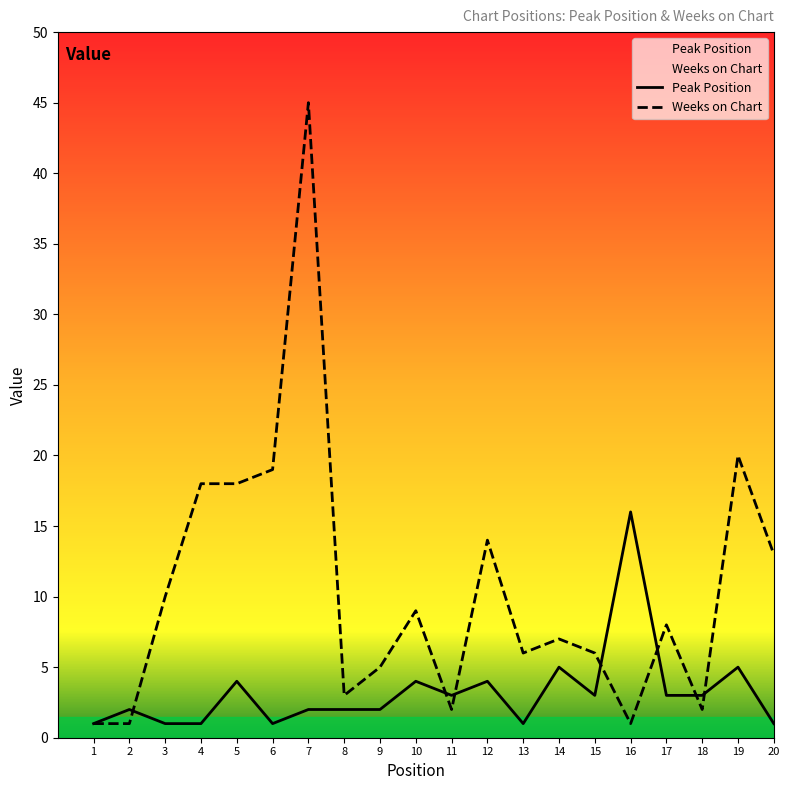

Where do Weeks on Chart and Peak Position first cross each other?

2 and 3